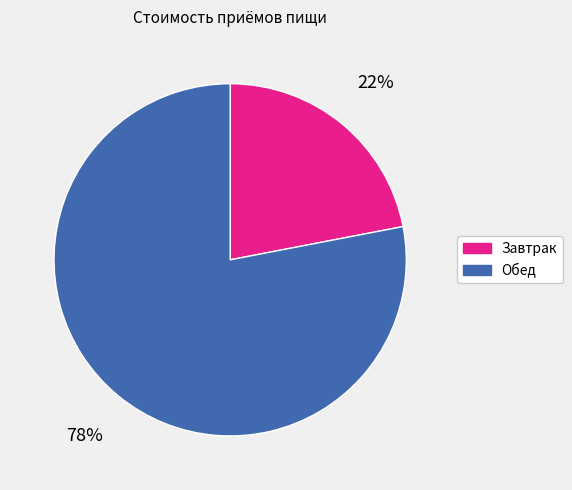

To the nearest percent, what portion does Обед represent?

78%